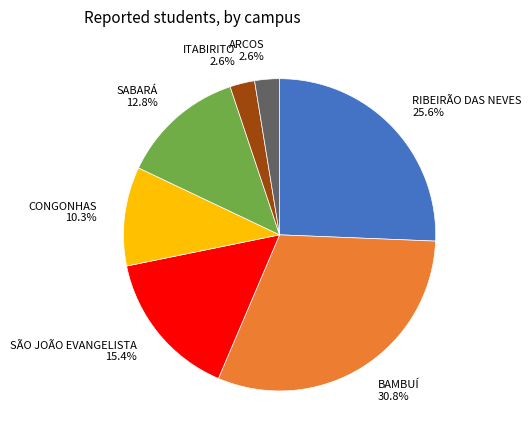

To the nearest percent, what percentage of the pie is SABARÁ?

13%